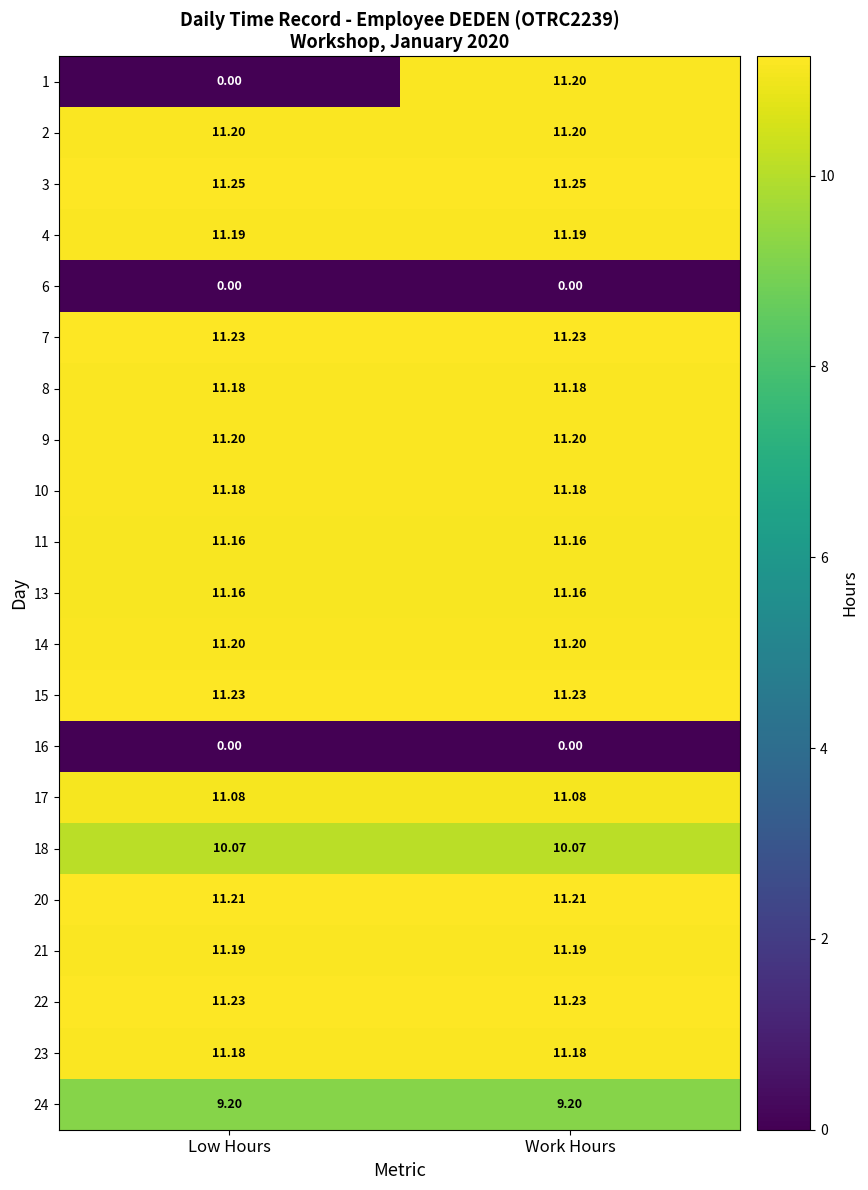

At which category is the sum across all series the highest?

Work Hours